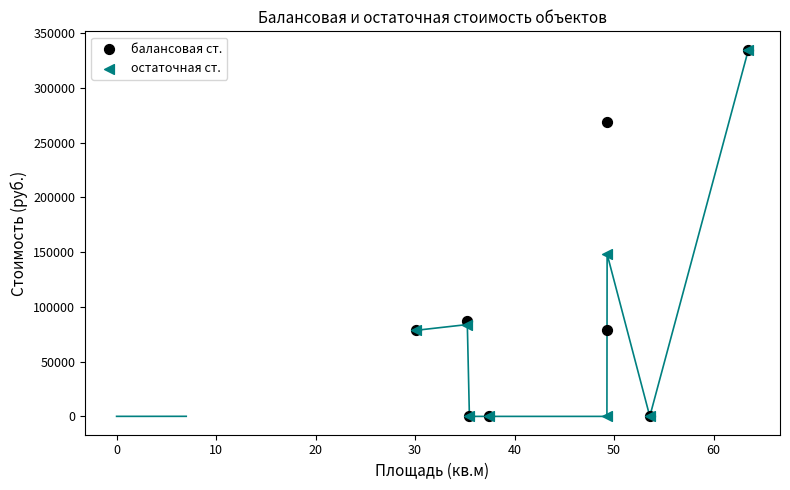

In the балансовая ст. series, what Y value is closest to 167504?

87367.0